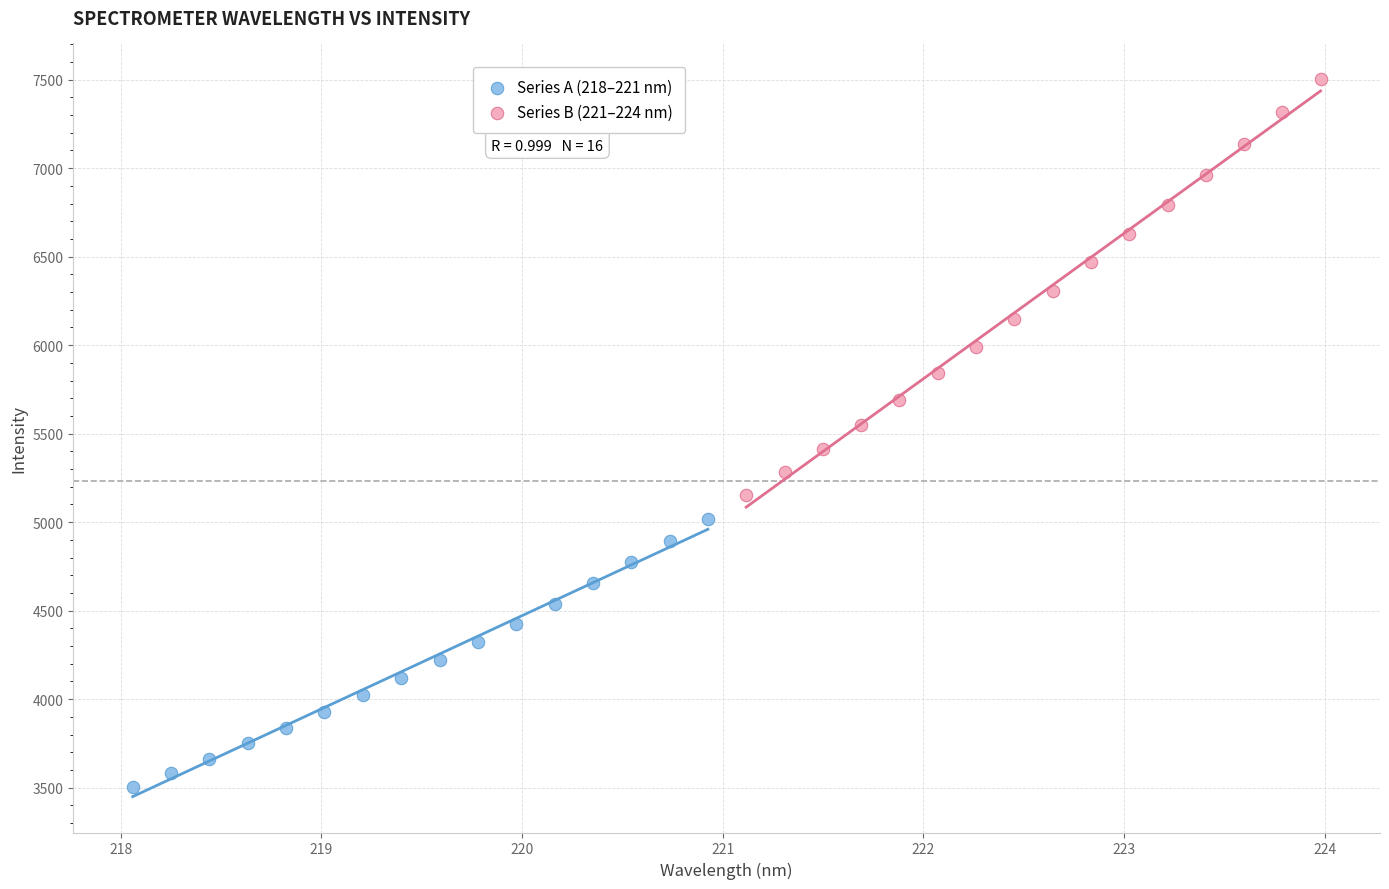

Which series reaches the maximum Y coordinate?

Series B (221–224 nm)